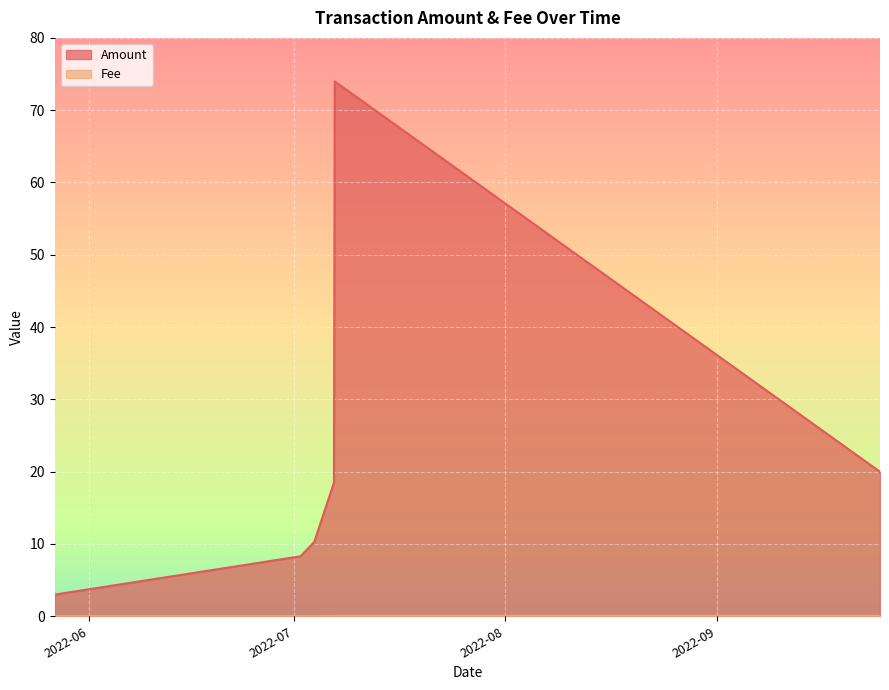

How many values in the Amount series are below 19?

4